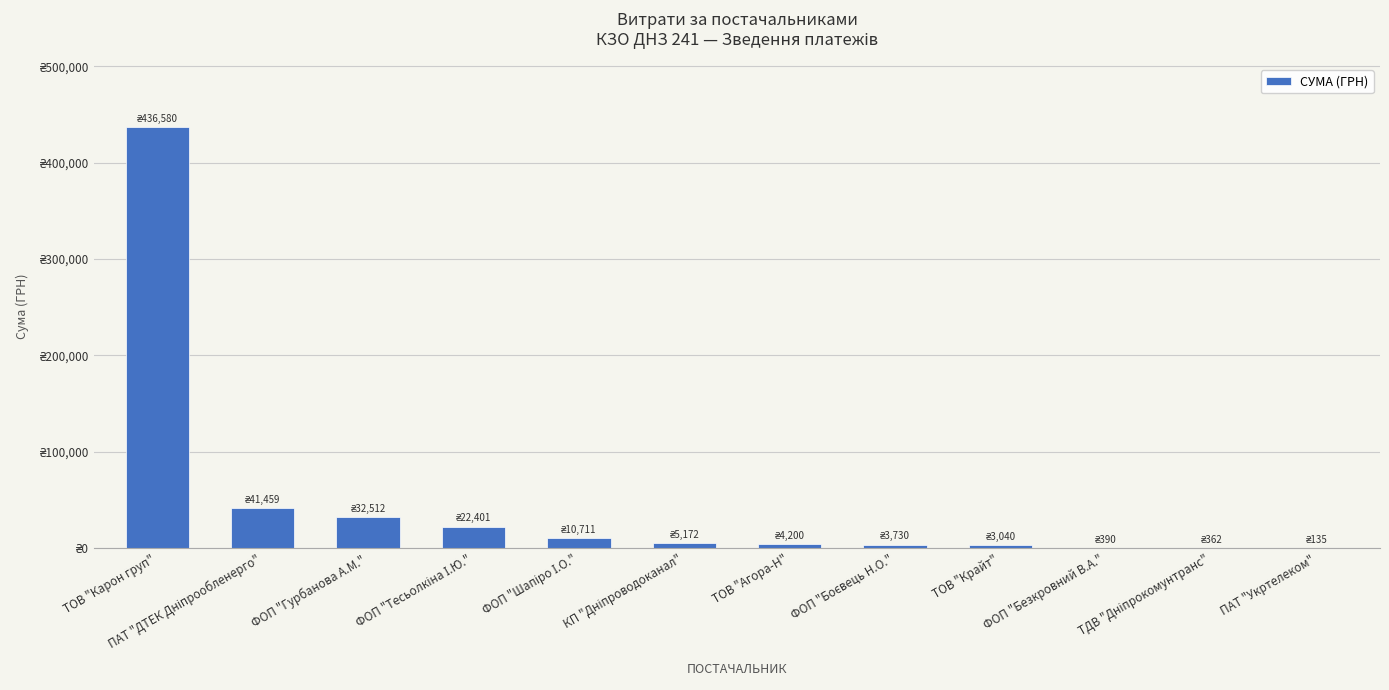

What is the value of the 11th bar from the left?

361.8